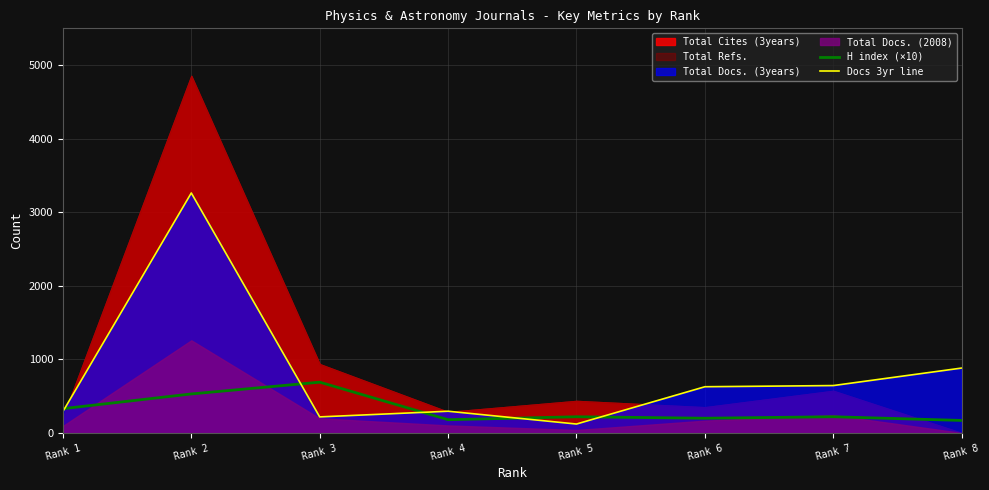

At which label is Docs 3yr line closest to 1691?

Rank 8